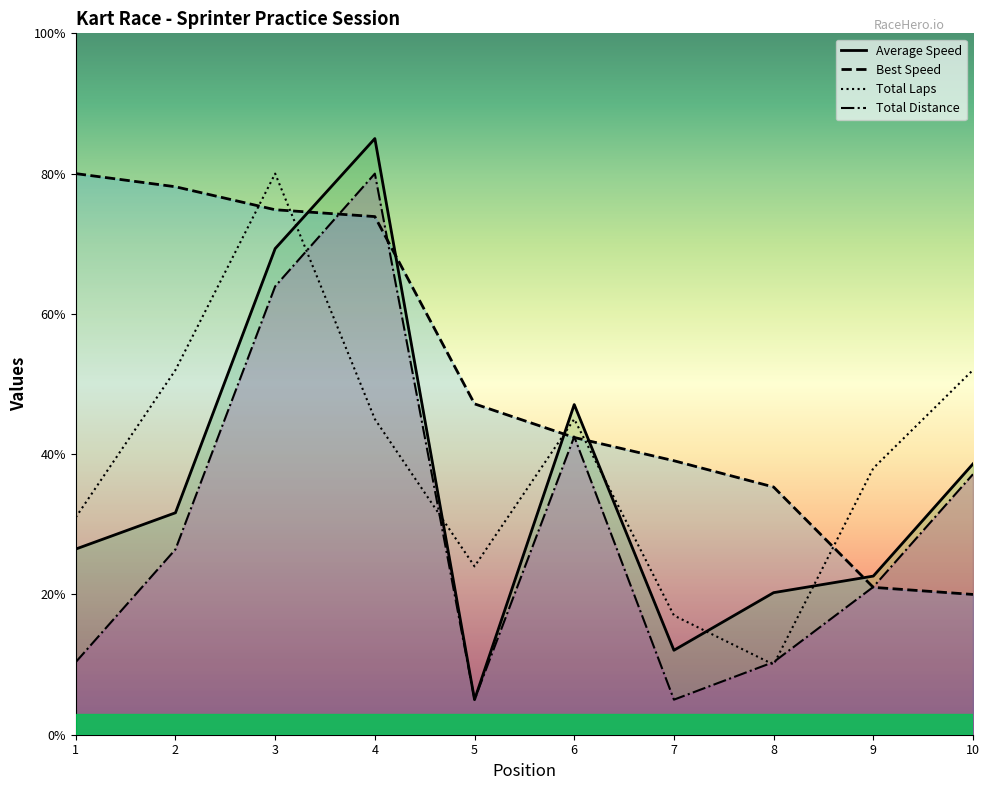

At which label does Total Distance reach its peak?

4